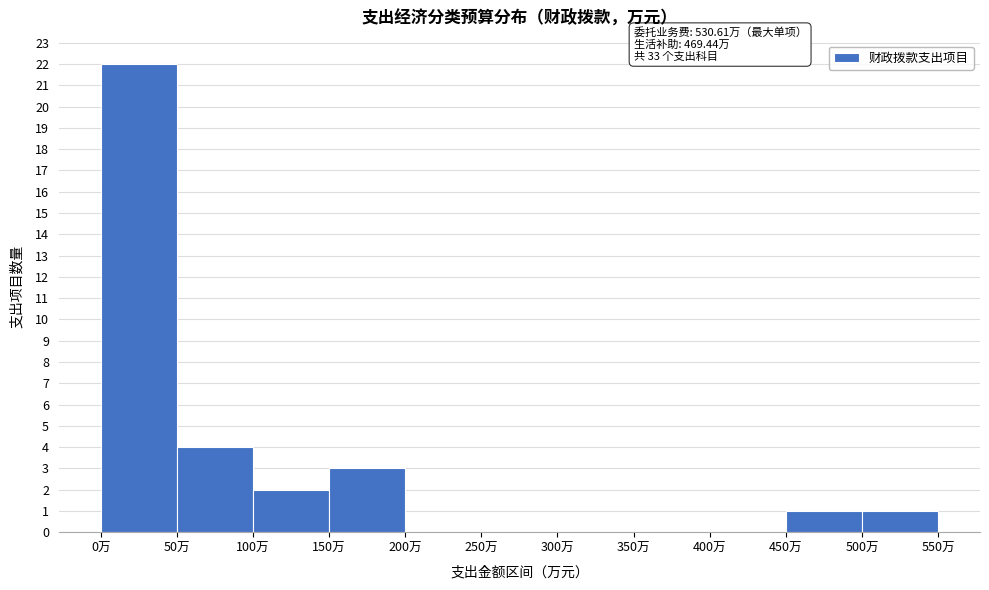

Over which range of the x-axis is the bar tallest?

0 to 50